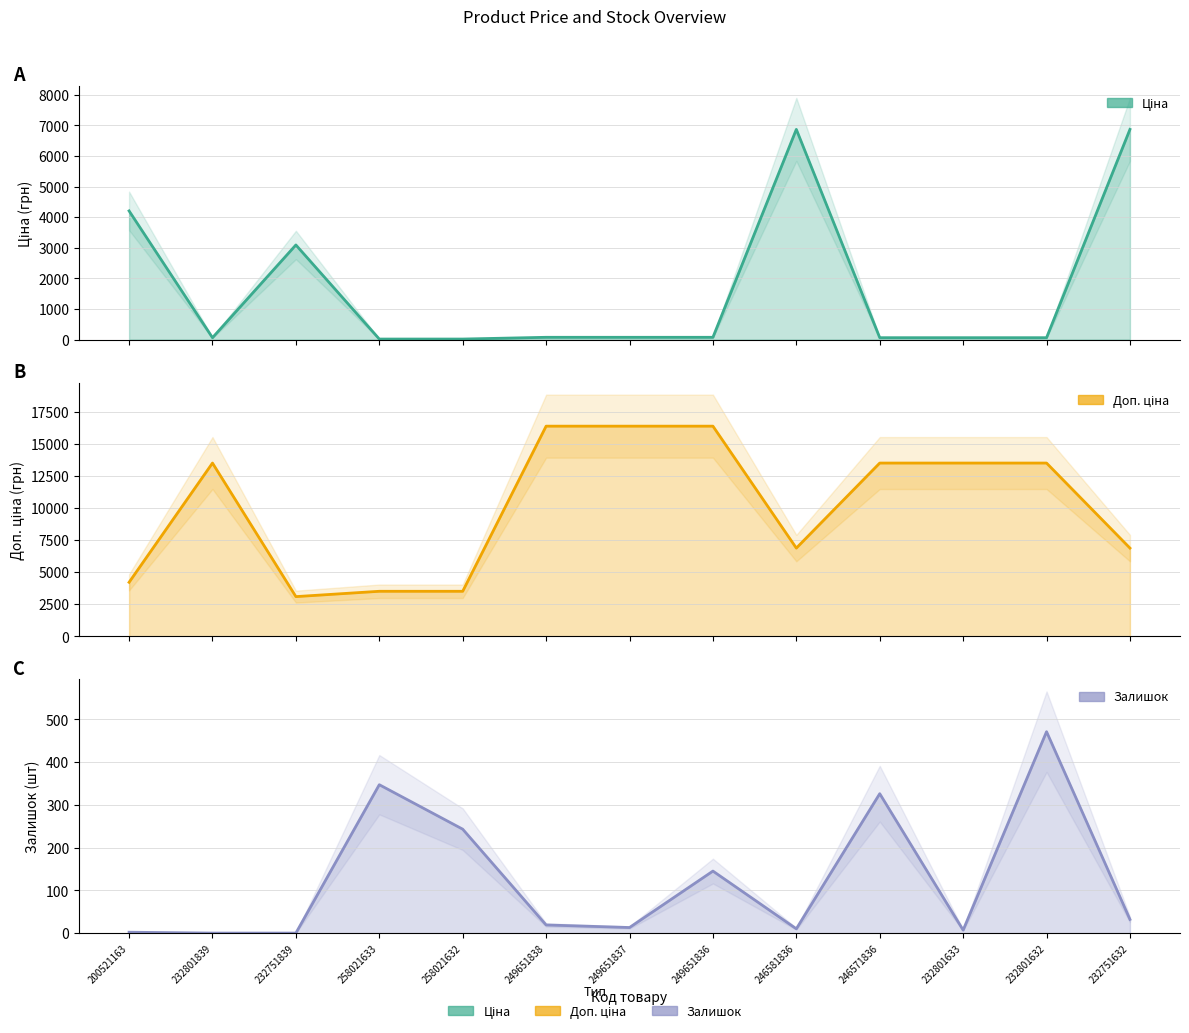

What position from the left is 258021633?

4